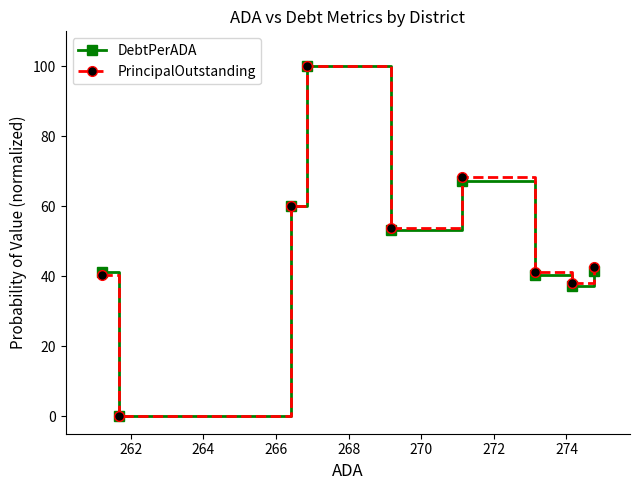

How many values in the PrincipalOutstanding series exceed 42?

5